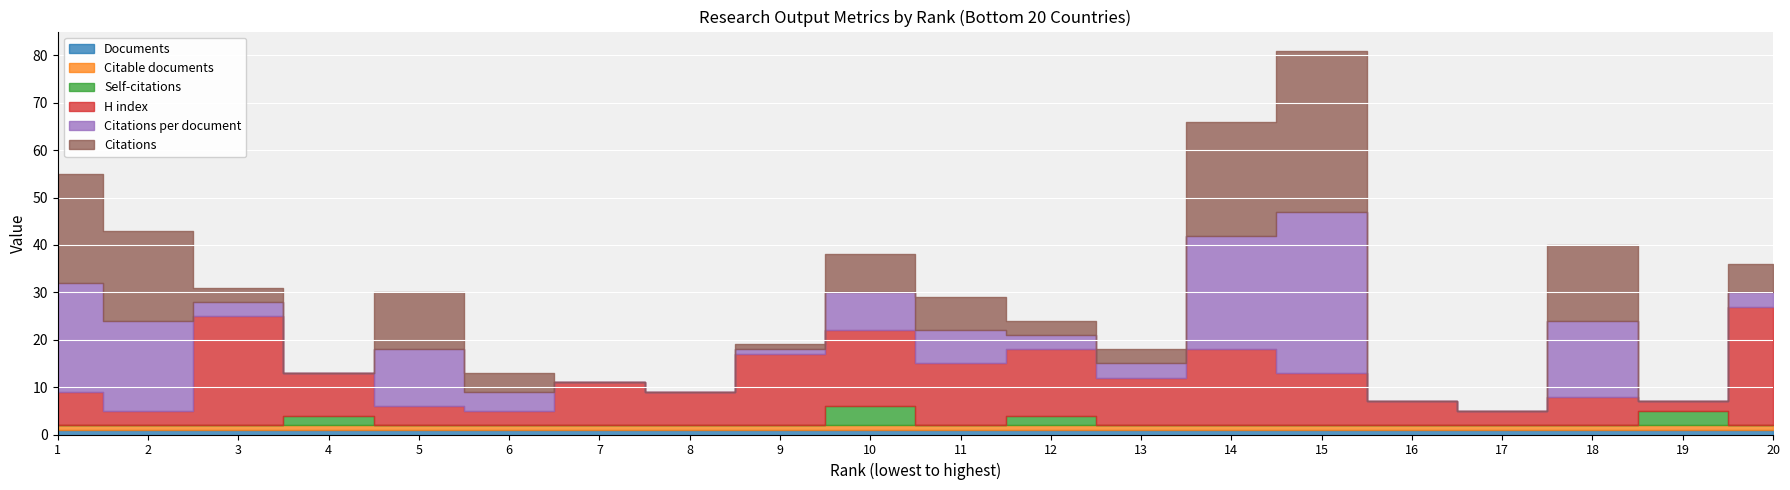

How many lines are shown in the chart?

6